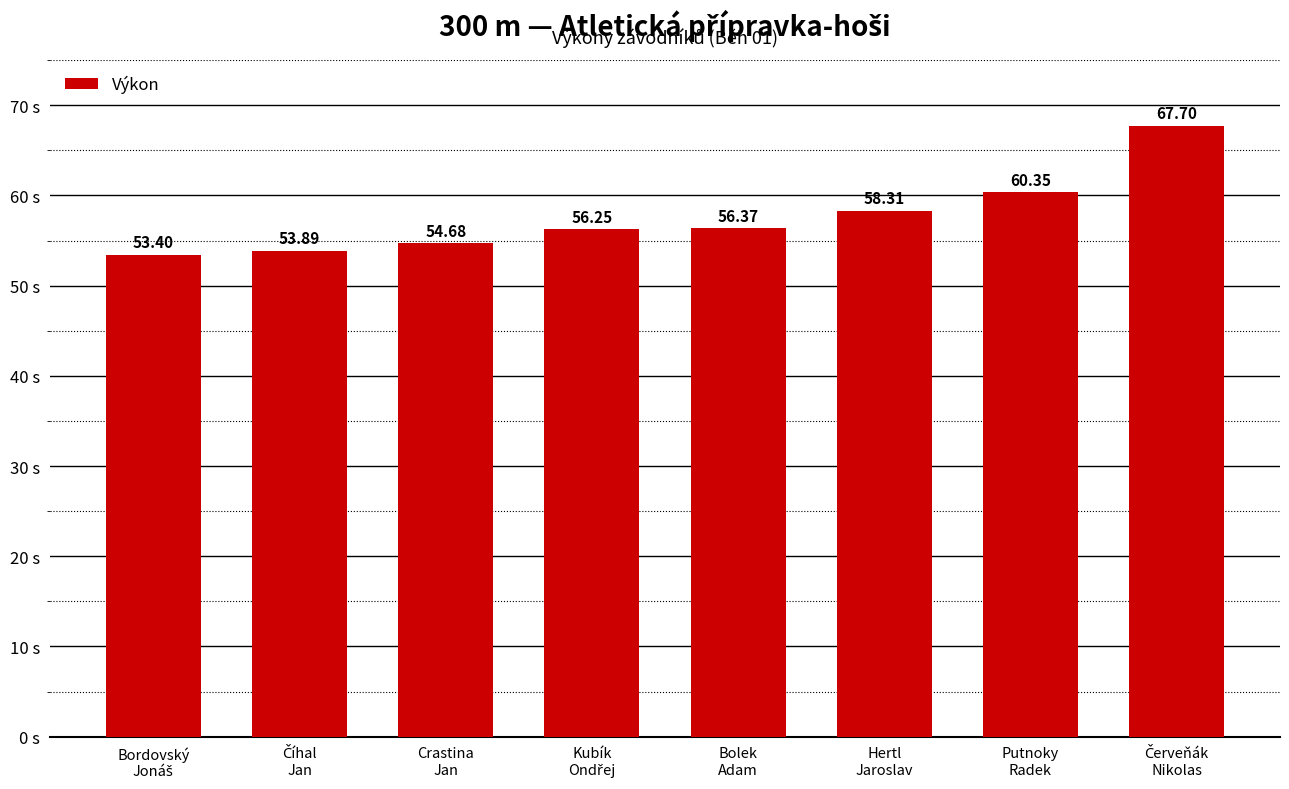

How many bars are there in total?

8